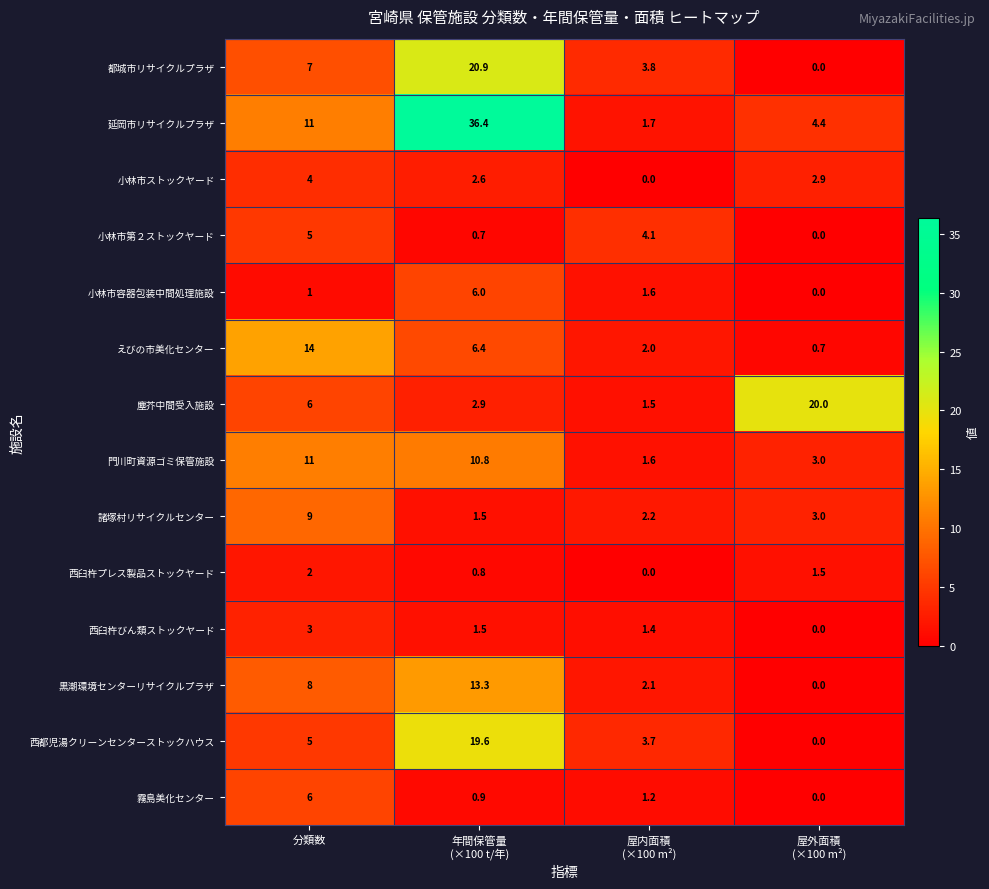

What is the maximum value shown in the chart?

36.4